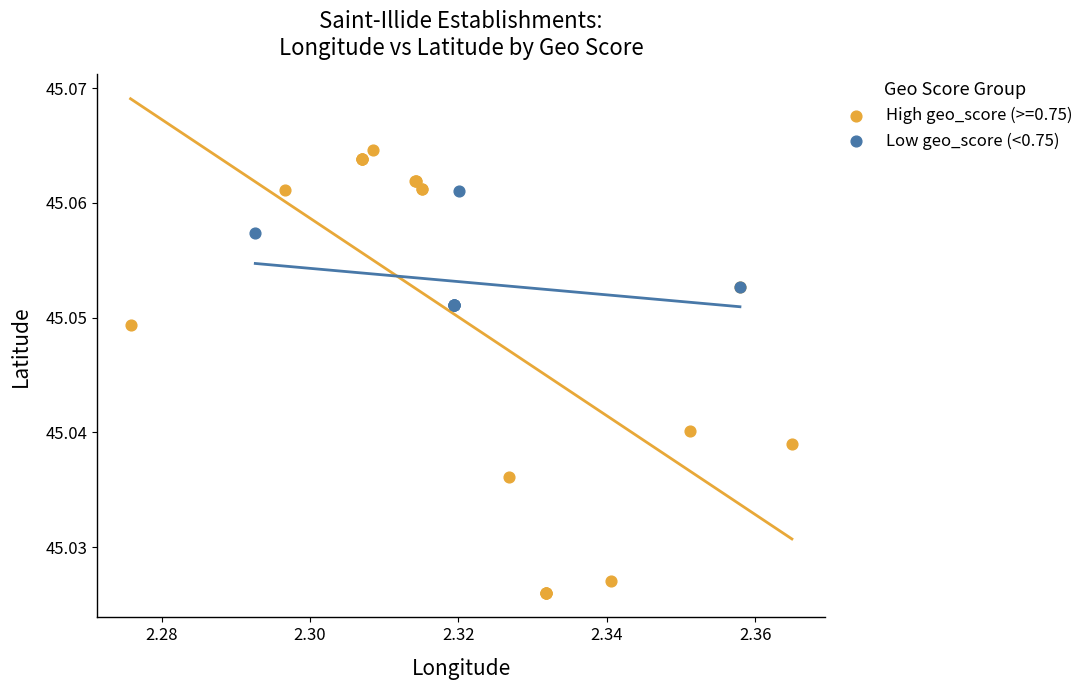

Which series reaches the maximum Y coordinate?

High geo_score (>=0.75)